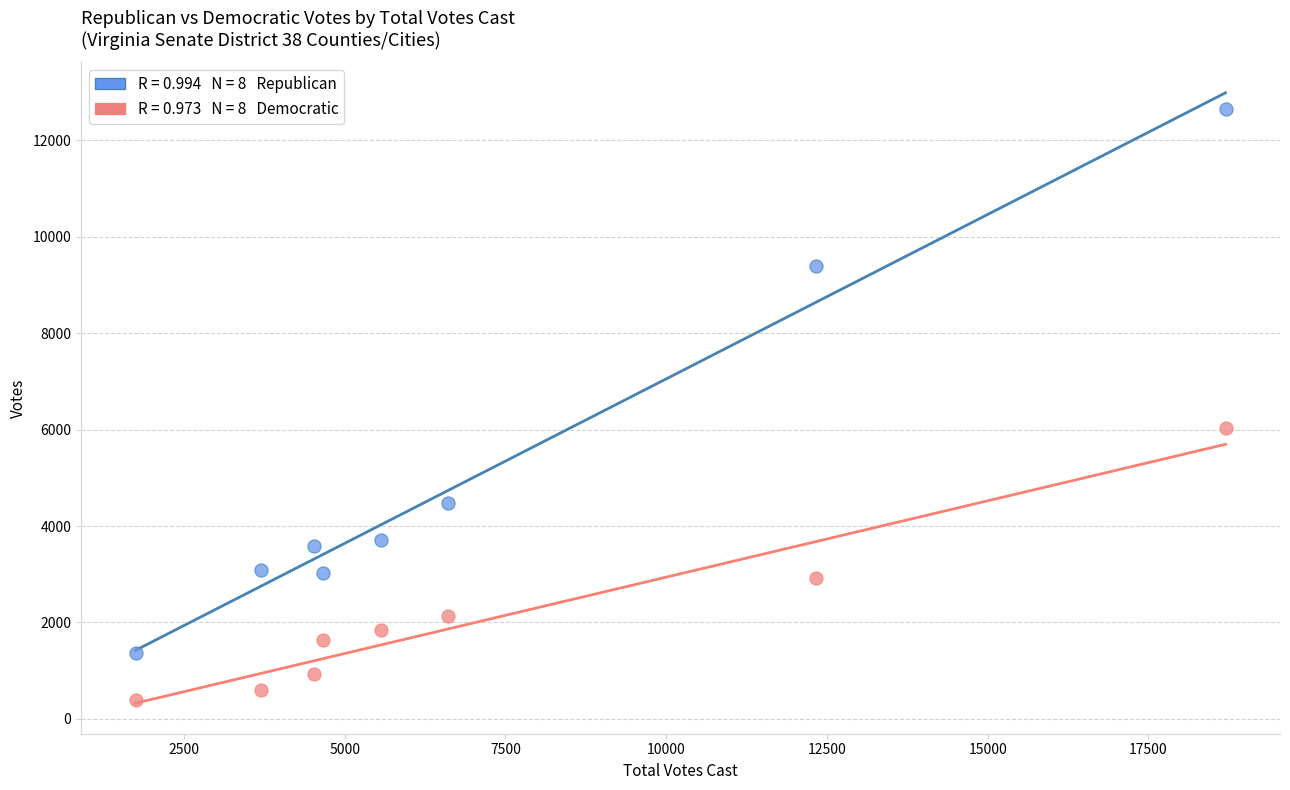

Across all series, what Y value is closest to 6513?

6038